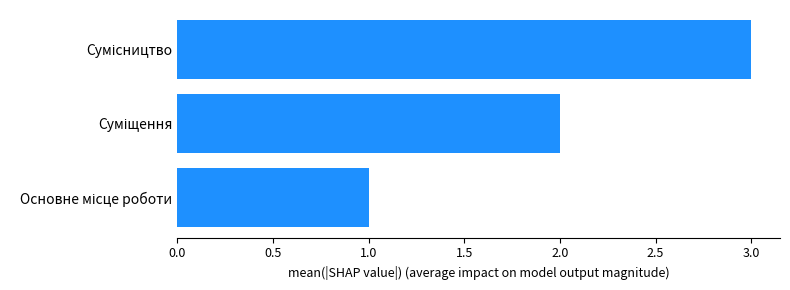

What is the sum of all values?

6